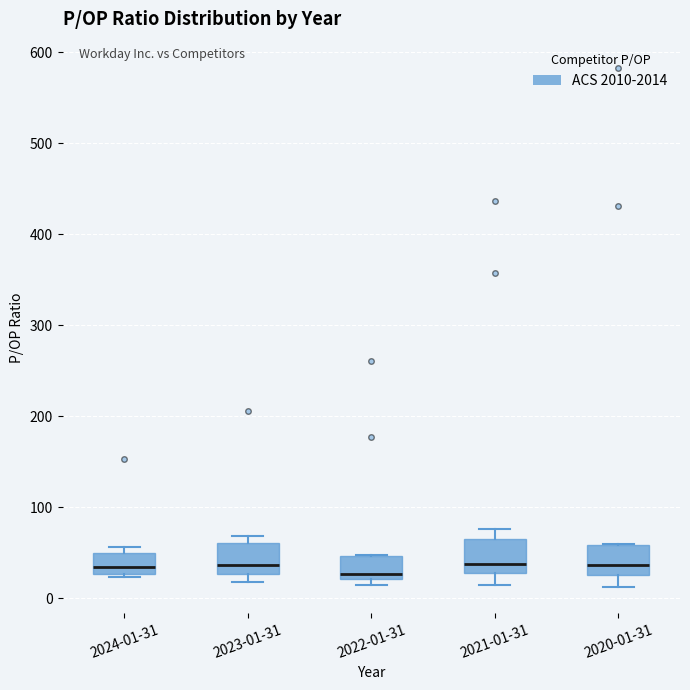

Reading left to right, transcribe this box plot: for each box, give where its median line is, the range the box spans, and where its two whiskers end, as read against the y-axis. The values are not printed on the chart, so give them approximately, as read against the axis.

2024-01-31: median 30 (inside the box), box 30 to 50, whiskers 20 to 60
2023-01-31: median 40, box 30 to 60, whiskers 20 to 70
2022-01-31: median 30, box 20 to 50, whiskers 10 to 50
2021-01-31: median 40, box 30 to 70, whiskers 10 to 80
2020-01-31: median 40, box 30 to 60, whiskers 10 to 60